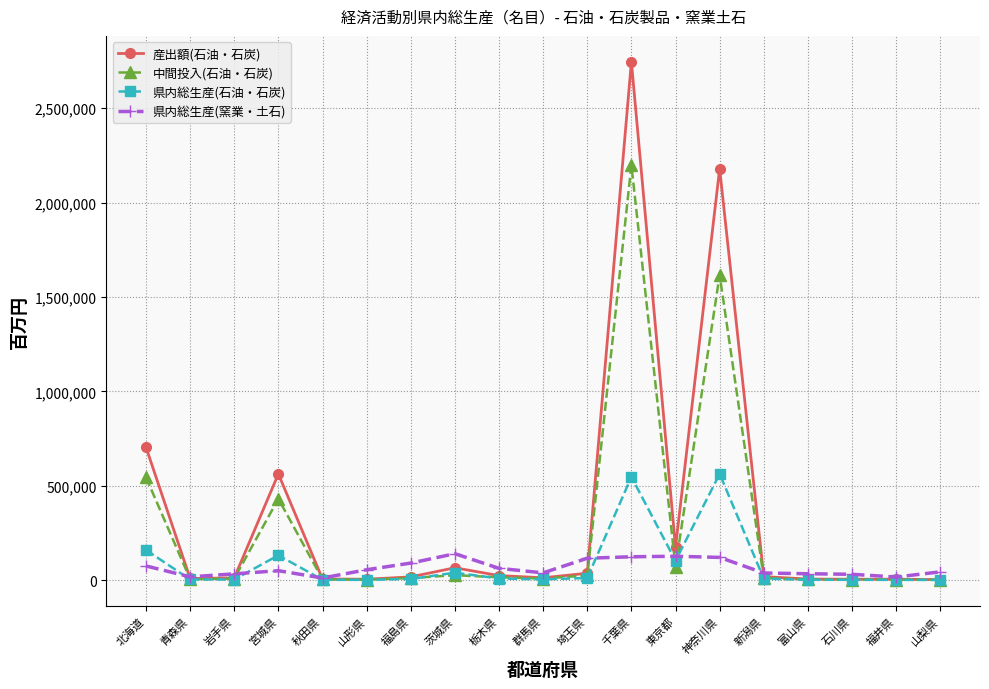

How many lines are shown in the chart?

4